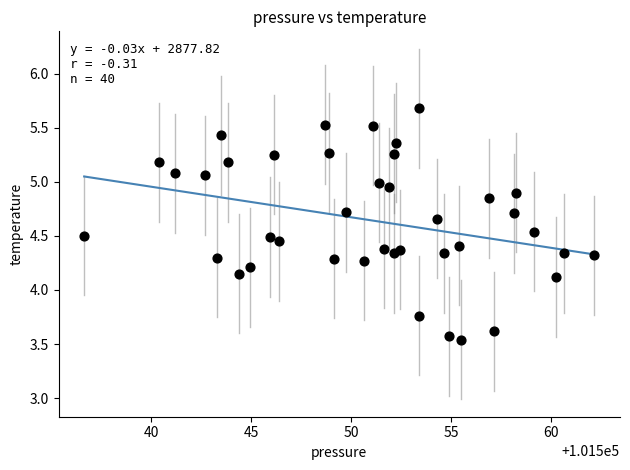

What is the range of Y values (max minus min)?

2.1